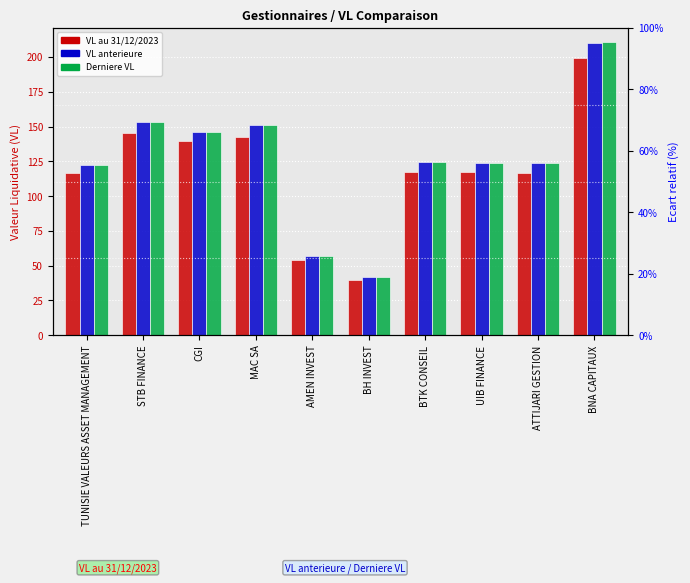

What is the value of the VL au 31/12/2023 bar at the 1st from the left?

116.5